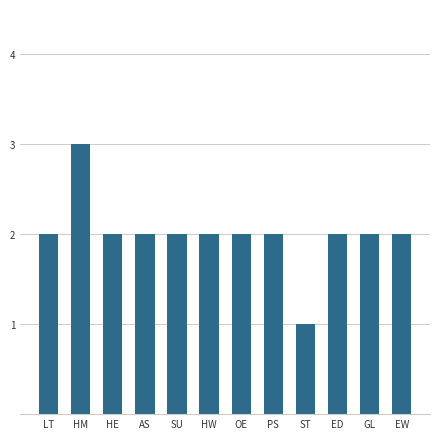

What is the ratio of the value at EW to the value at GL?

1.0